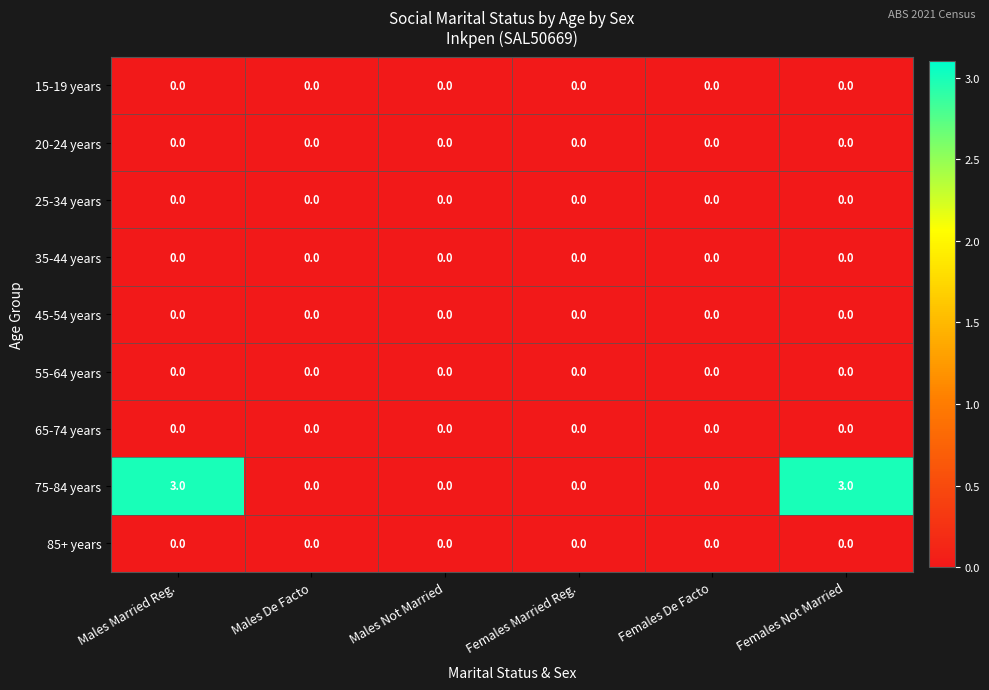

What is the sum of all 75-84 years values?

6